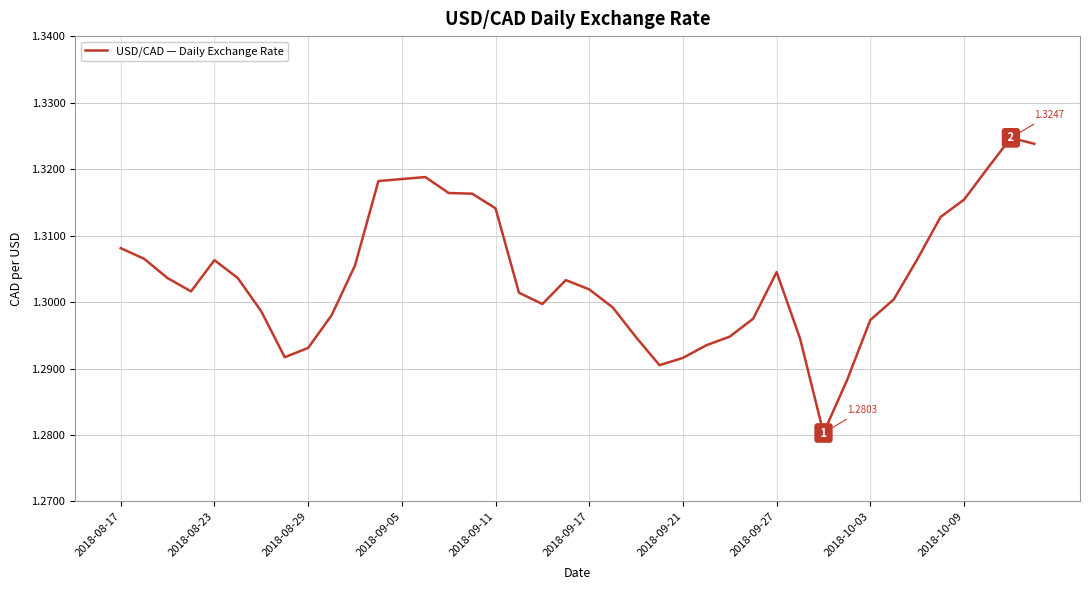

Does the chart have visible grid lines?

Yes